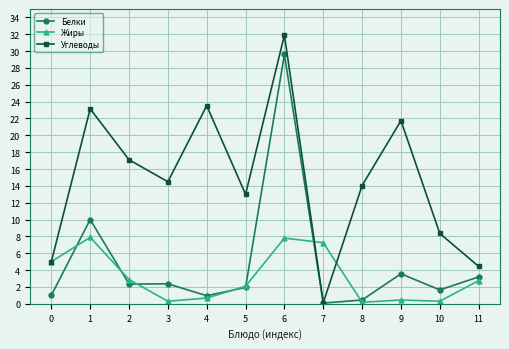

Is it true that Углеводы equals 41.0 at 1?

False